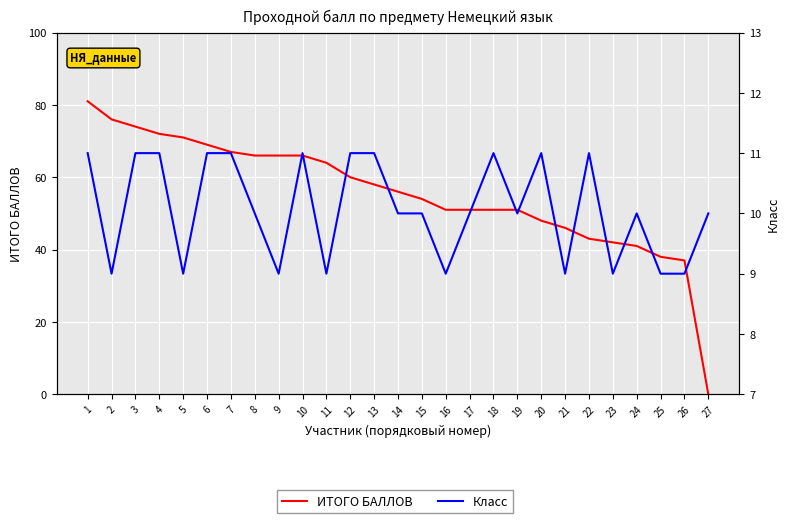

How many categories are shown in the chart?

27